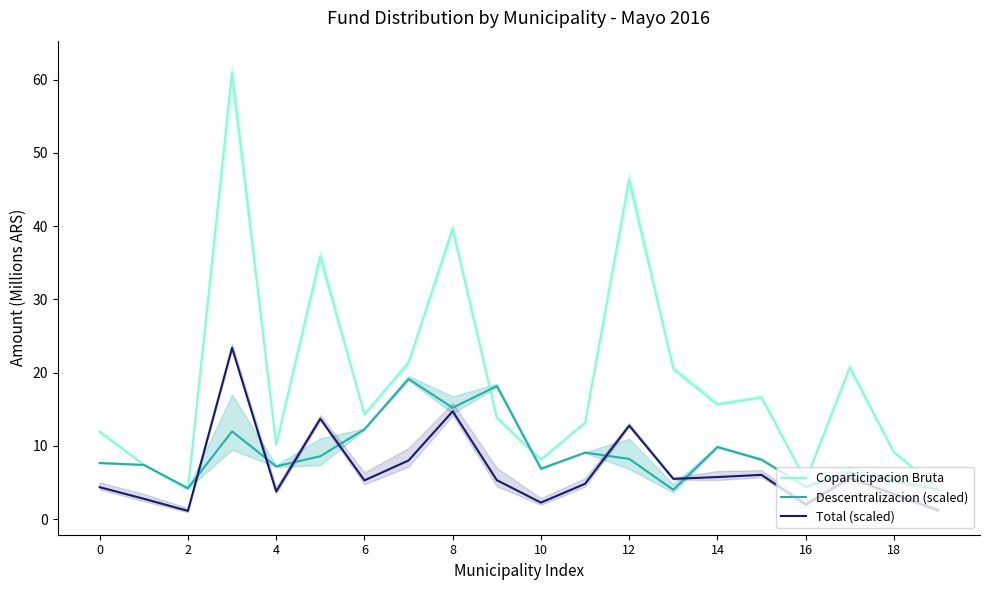

What is the highest value of the Total (scaled) series?

23.4